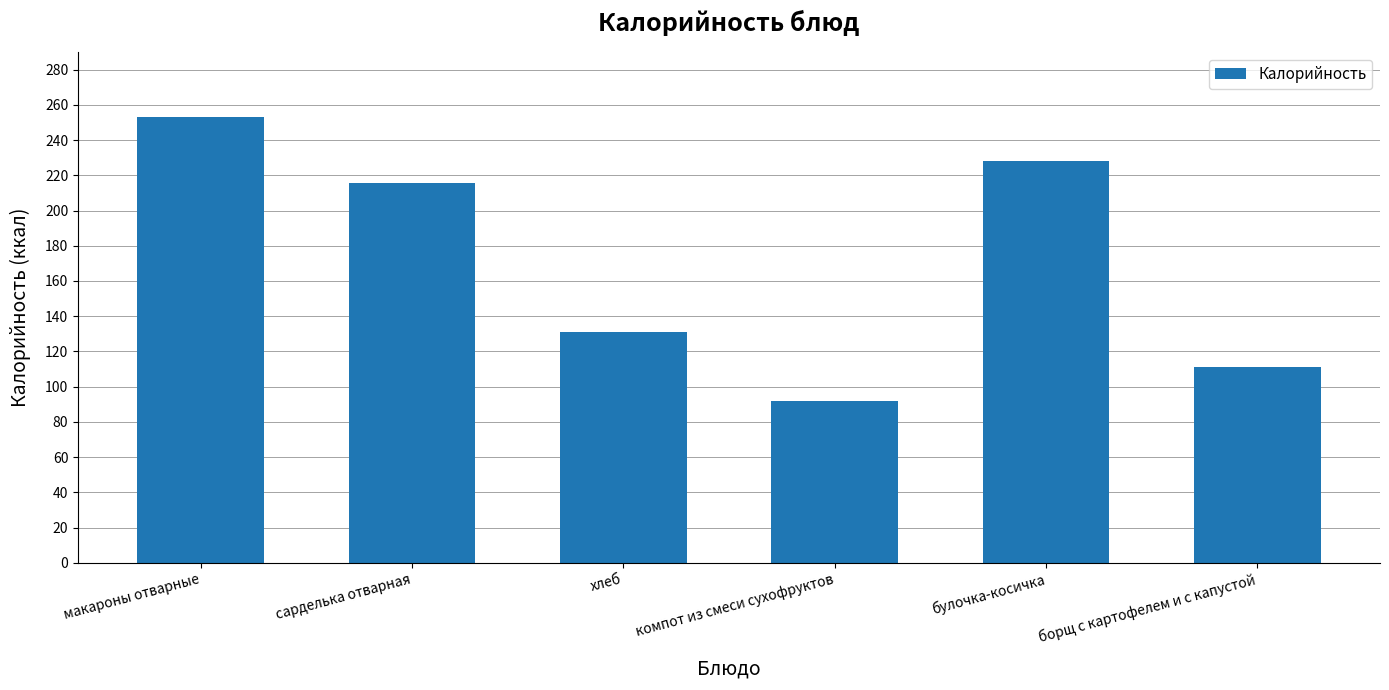

True or false: the data shows 92.0 at компот из смеси сухофруктов.

True